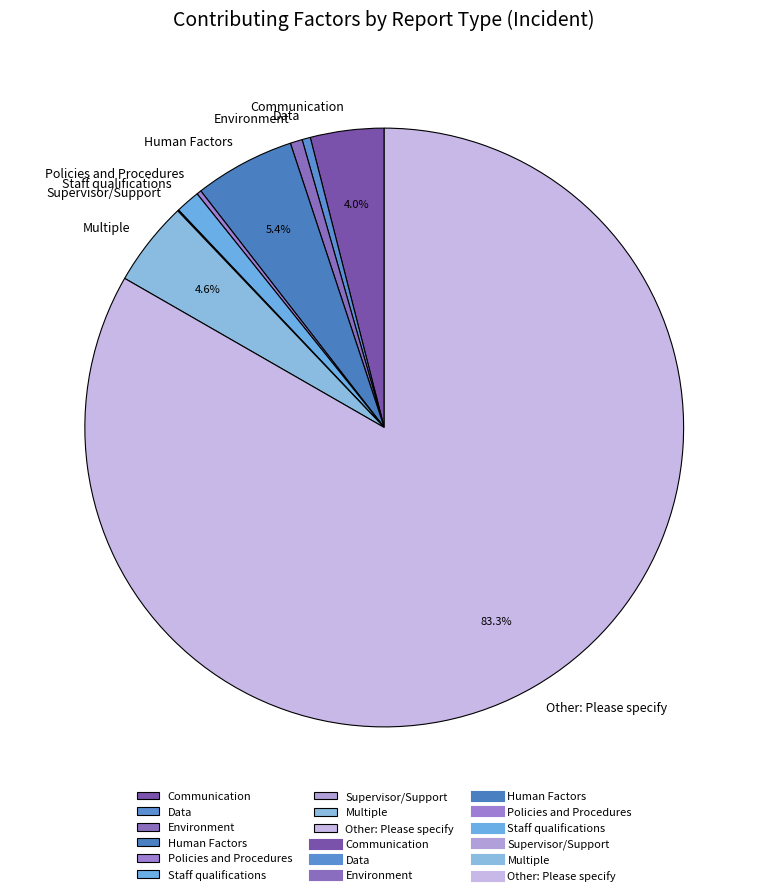

Do Environment and Data together represent more than half of the pie?

No